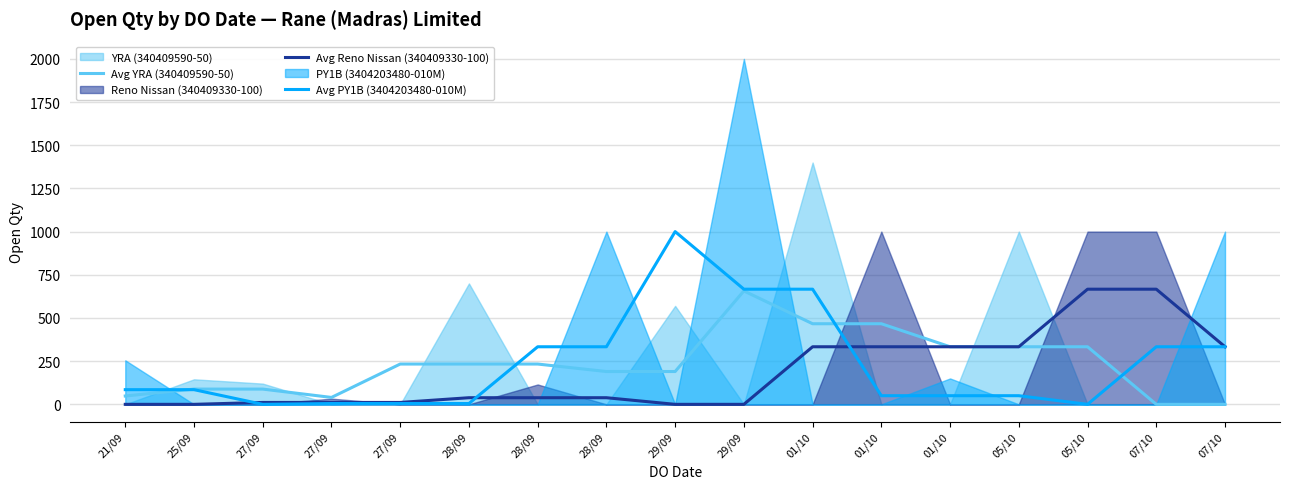

Is it true that Avg Reno Nissan (340409330-100) equals 15.8 at 28/09?

False